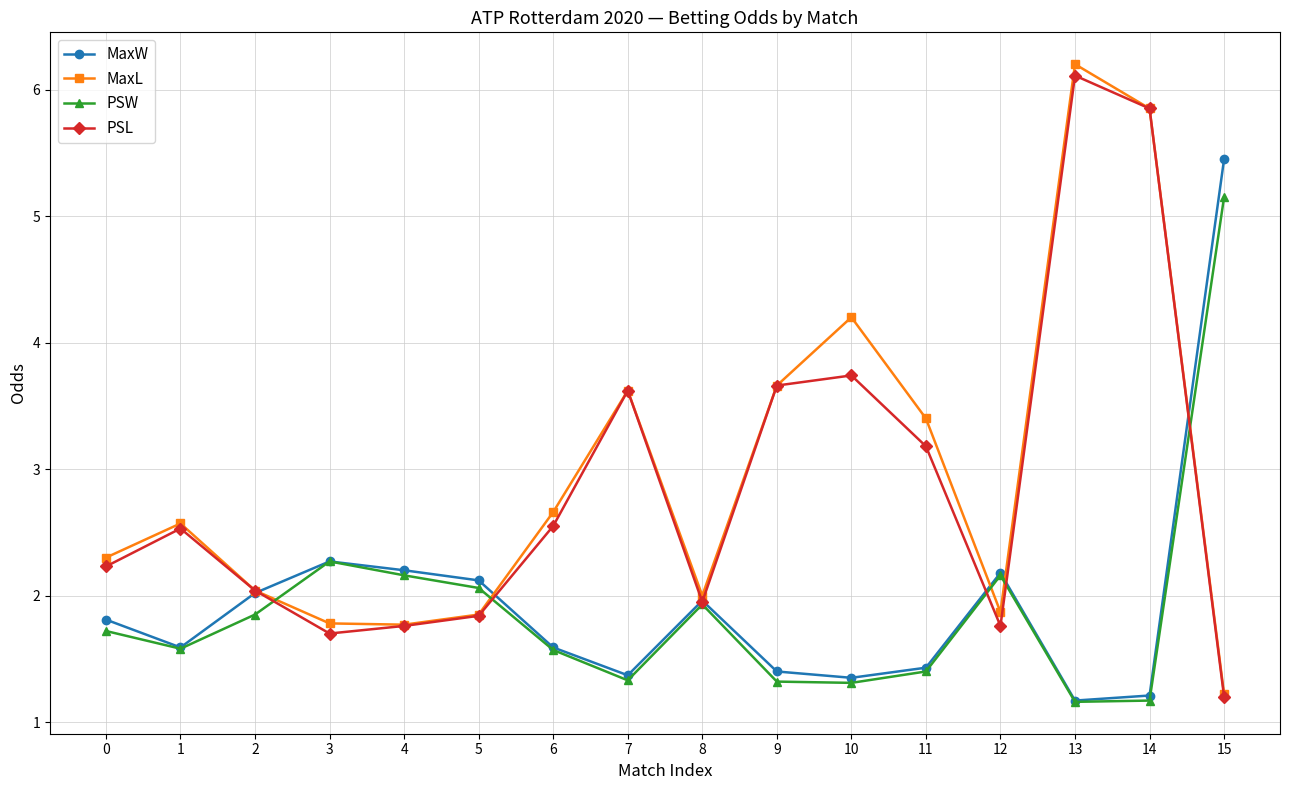

At which category does PSW reach its first local valley?

1